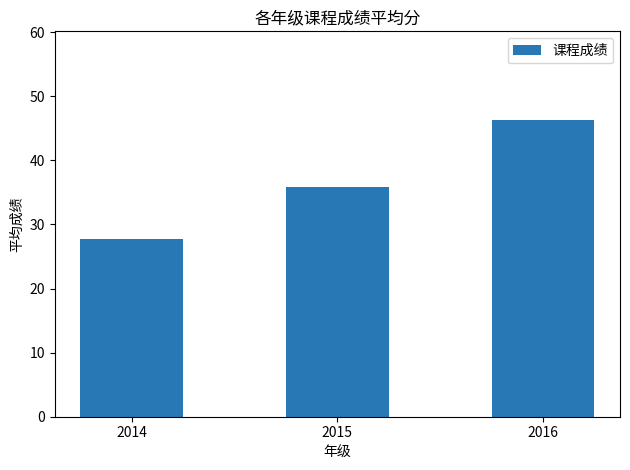

At which category does the chart reach its minimum across all series?

2014